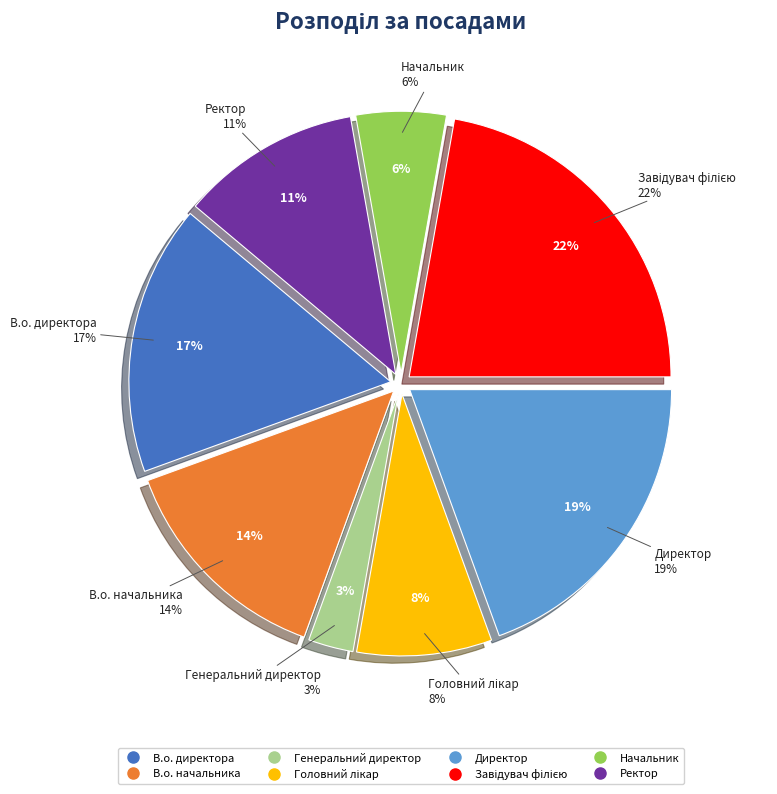

What percentage is the В.о. начальника slice, to the nearest percent?

14%